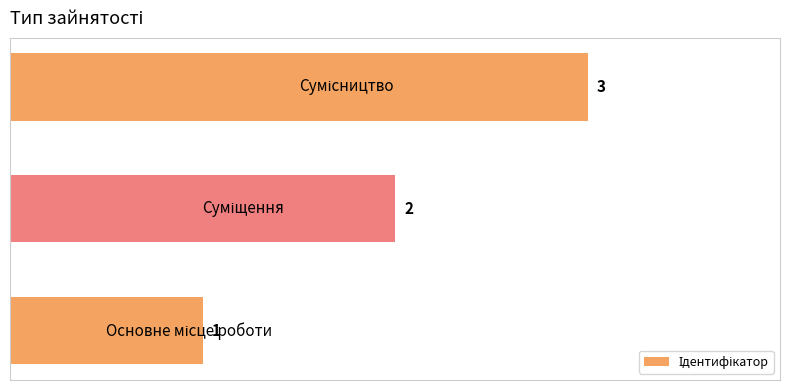

What is the sum of all values?

6